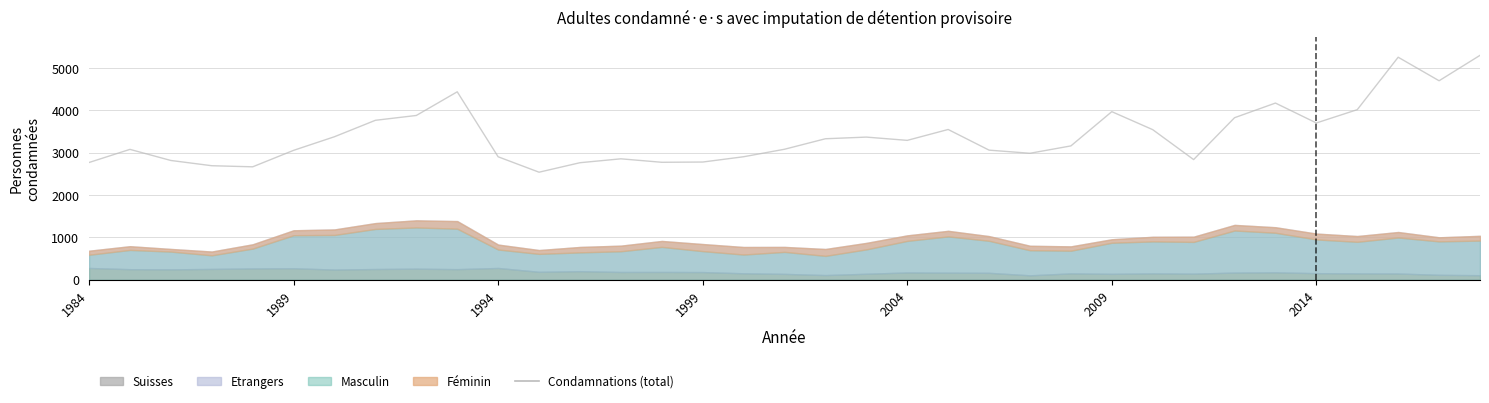

What is the value of the 23rd point from the left?

3063